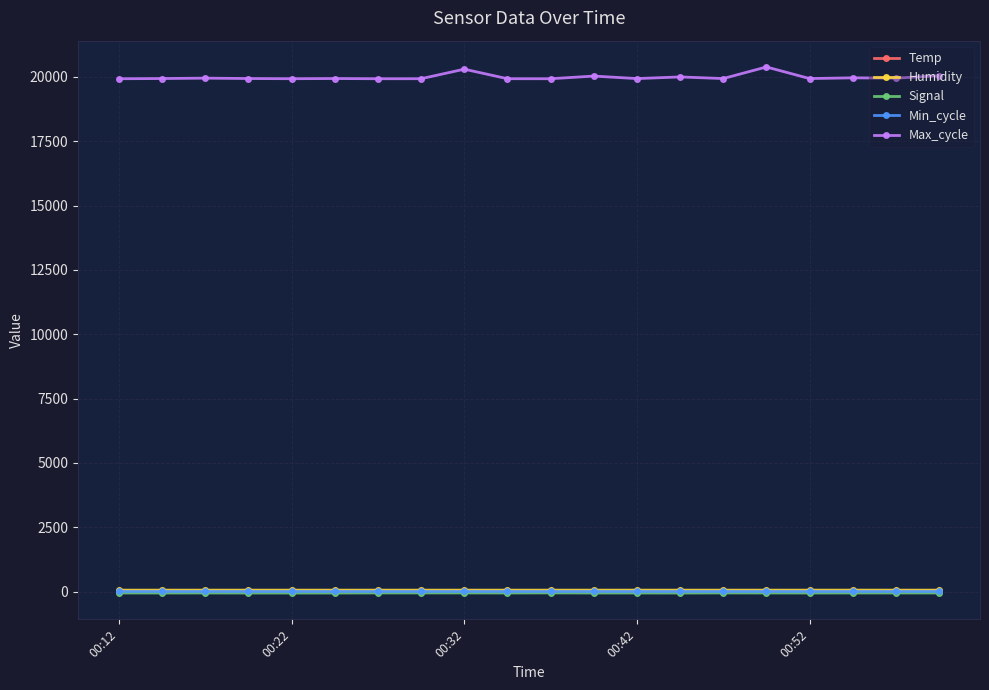

What is the maximum value shown in the chart?

20382.0